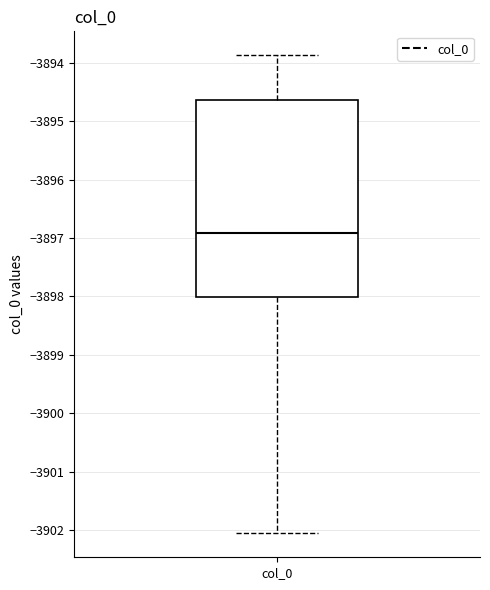

Transcribe this box plot: give where the median line is, the range the box spans, and where the two whiskers end, as read against the y-axis. The values are not printed on the chart, so give them approximately, as read against the axis.

median -3896.9, box -3898.0 to -3894.6, whiskers -3902.1 to -3893.9